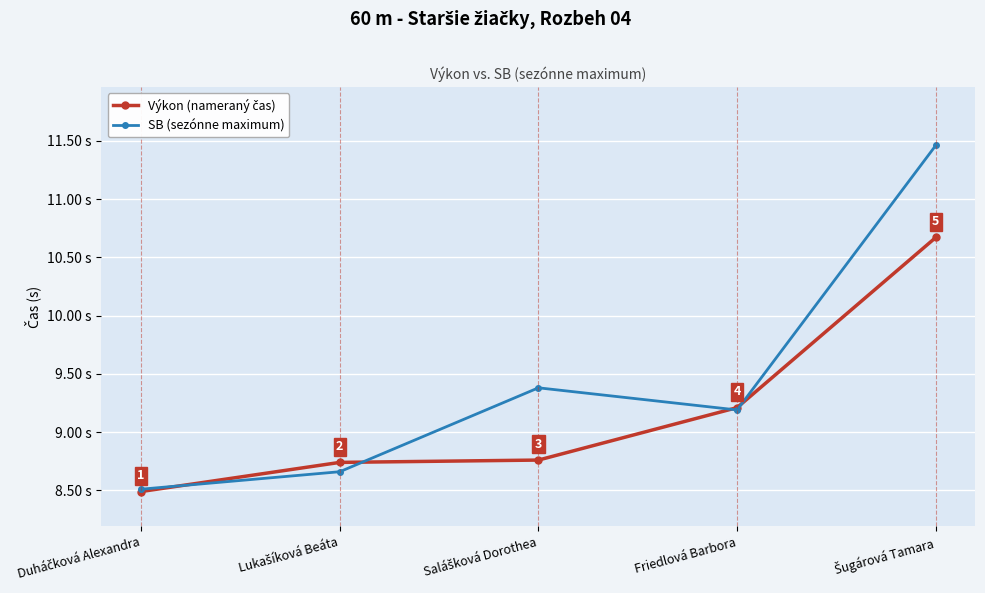

Which series has the largest total across all categories?

SB (sezónne maximum)